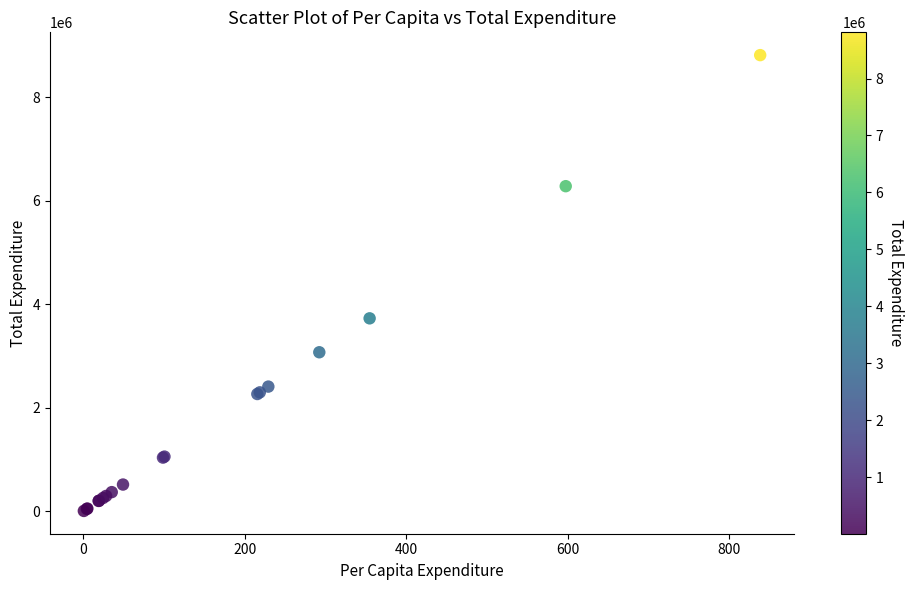

What Y value in the scatter plot is closest to 4409056?

3726920